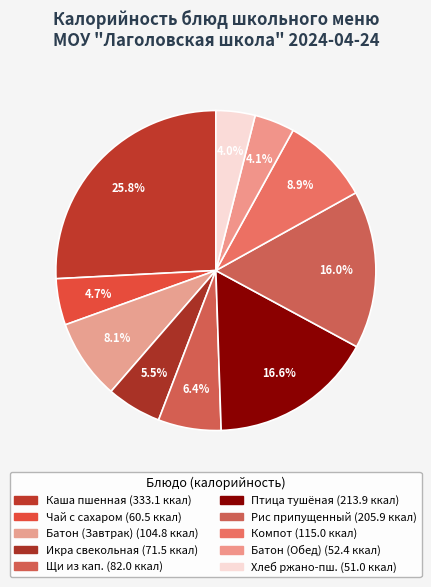

Count the number of slices in the pie.

10